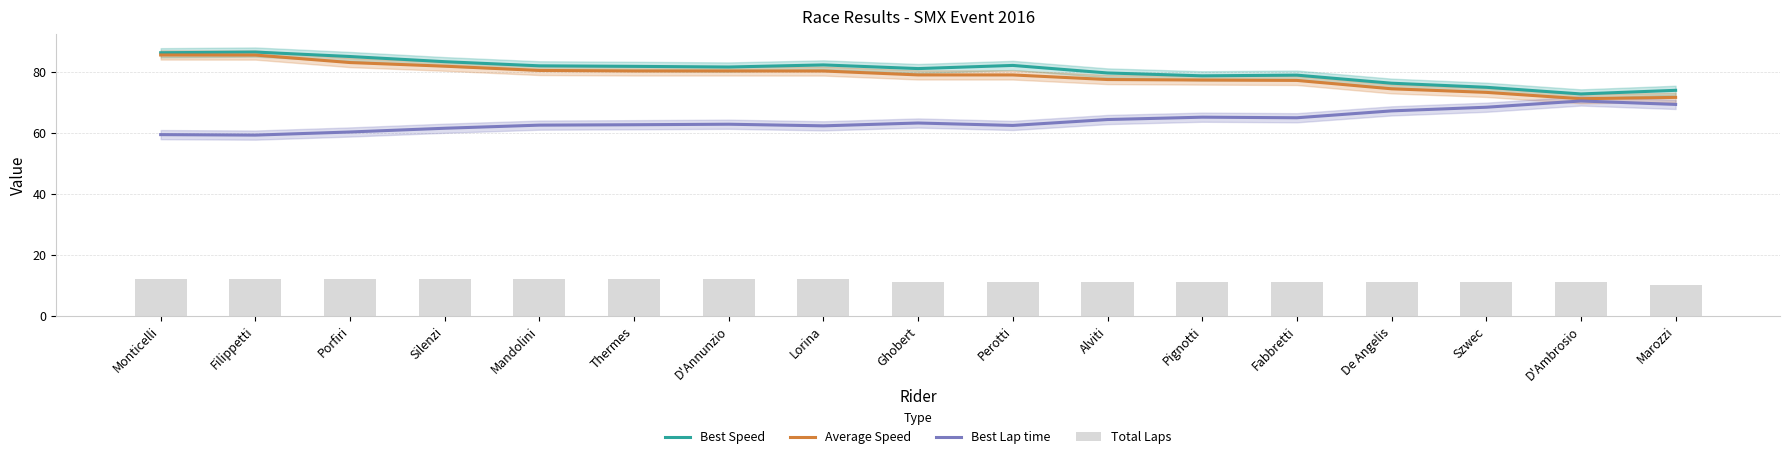

Which label corresponds to the largest value in the chart?

Filippetti